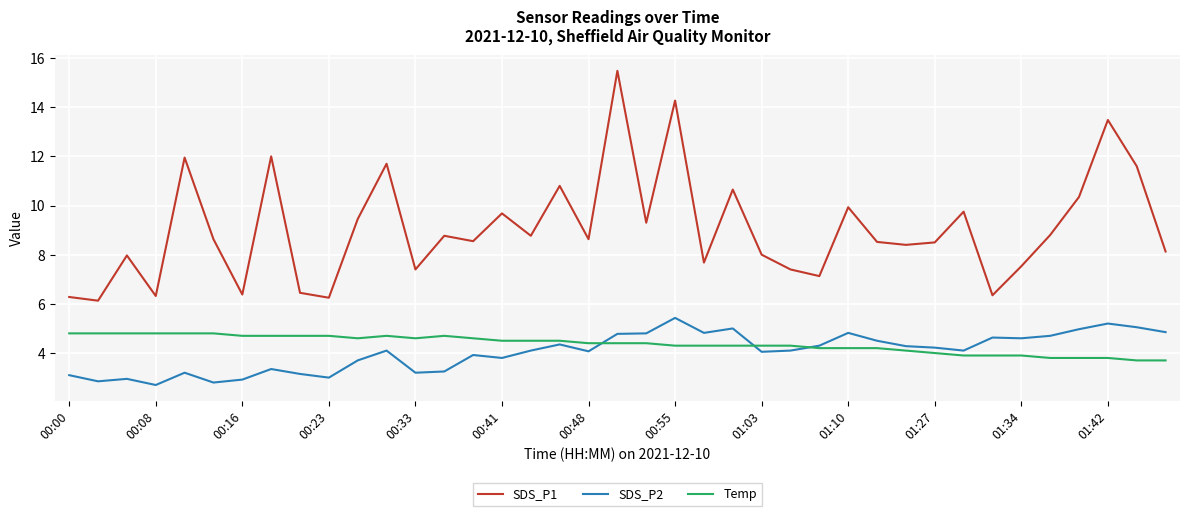

Which series has the widest spread of values?

SDS_P1